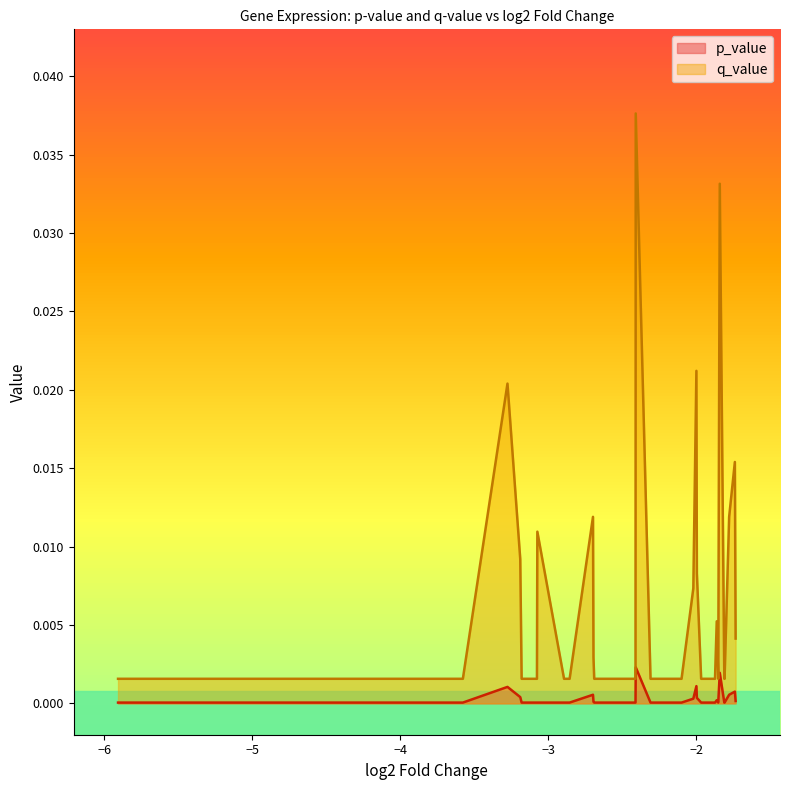

Which series has the widest spread of values?

q_value